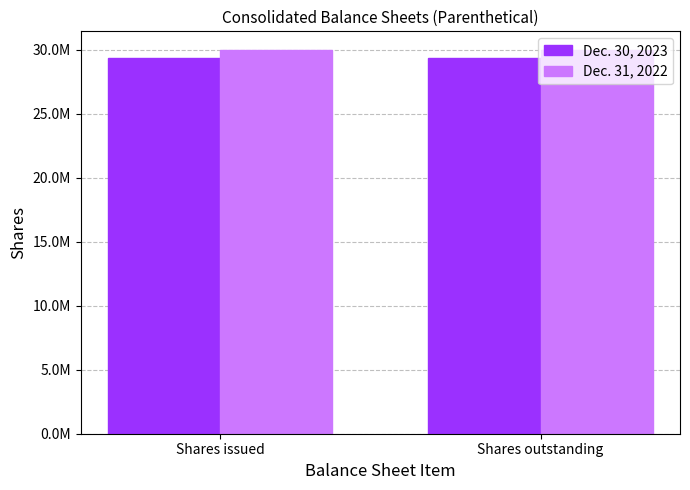

What are all the series names shown in the legend?

Dec. 30, 2023, Dec. 31, 2022